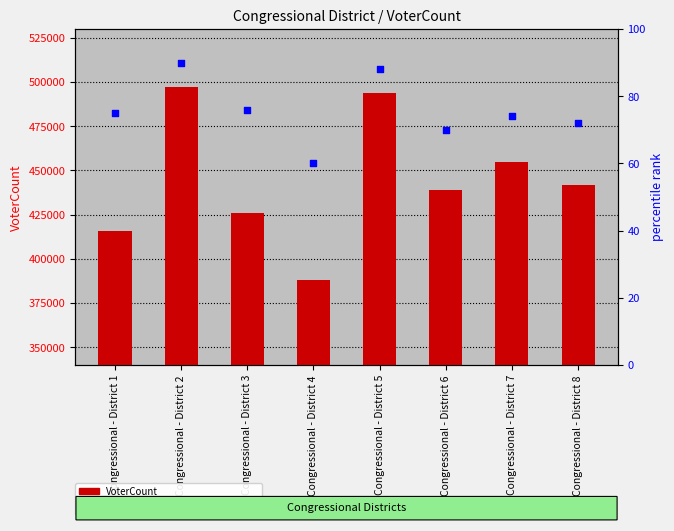

Which series has the largest total across all categories?

VoterCount